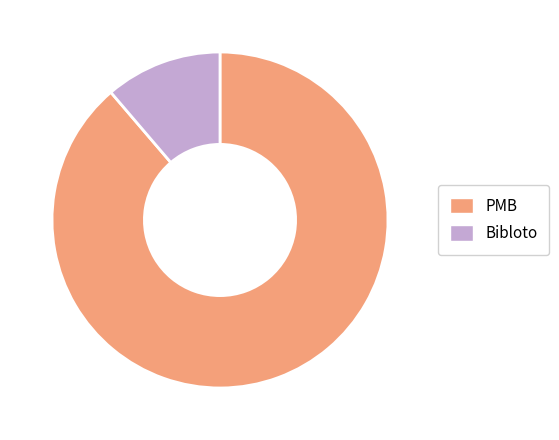

Is it true that PMB is 89% of the pie?

True